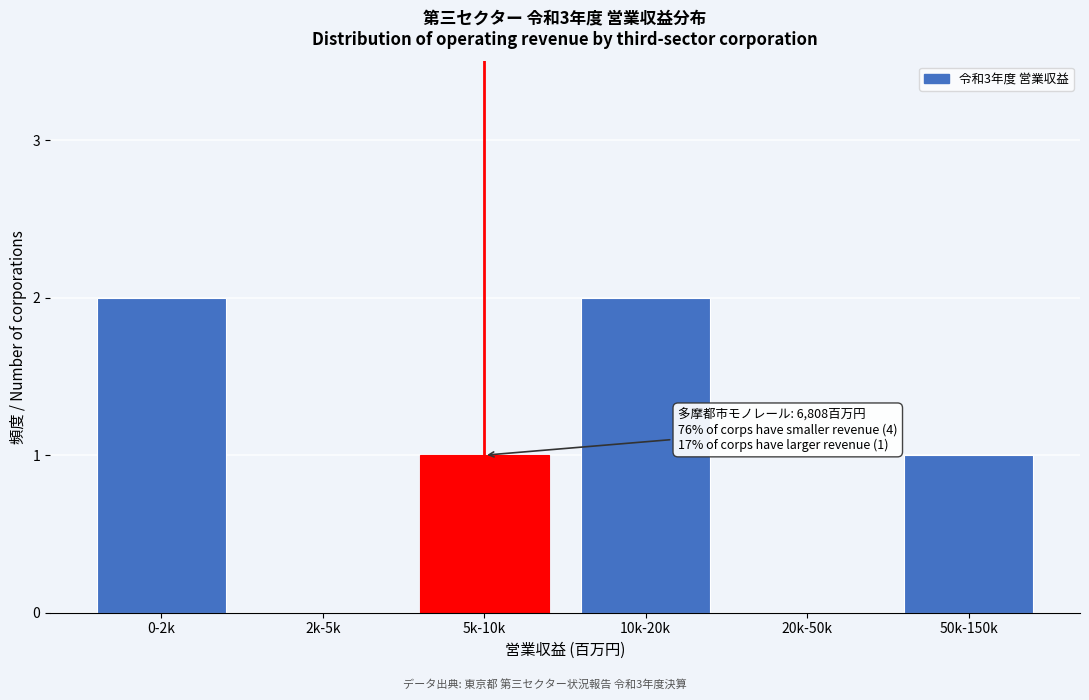

Reading left to right, list all the values displayed in this chart.

0-2k=2	2k-5k=0	5k-10k=1	10k-20k=2	20k-50k=0	50k-150k=1